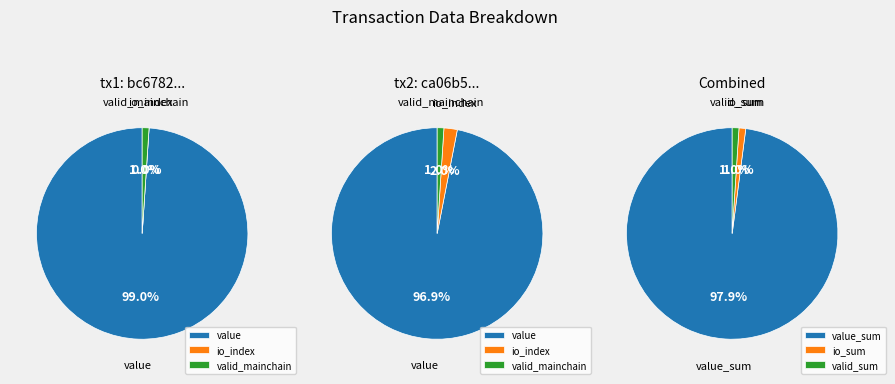

How many slices are in this pie chart?

3